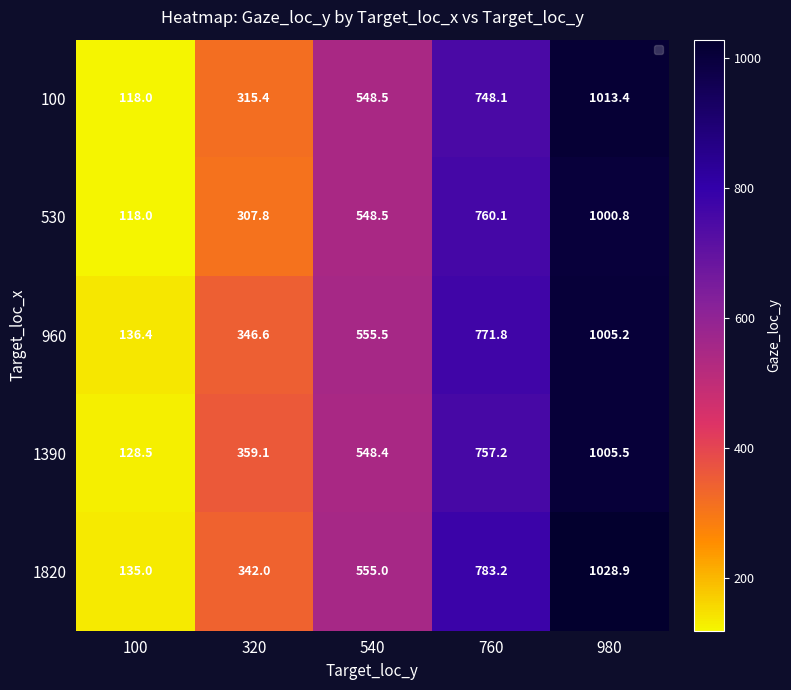

Rank the series by their maximum value, from highest to lowest.

1820, 100, 1390, 960, 530